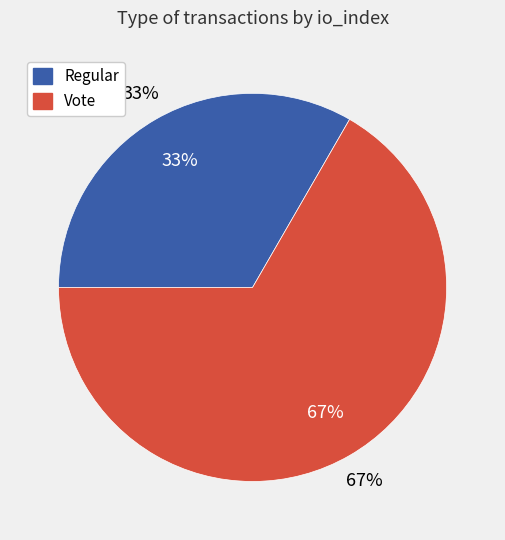

What percentage is the Regular slice, to the nearest percent?

33%